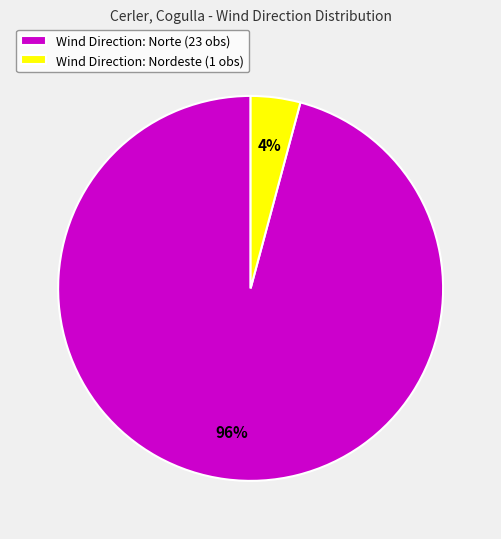

Rank the categories by value from highest to lowest.

Wind Direction: Norte (23 obs), Wind Direction: Nordeste (1 obs)